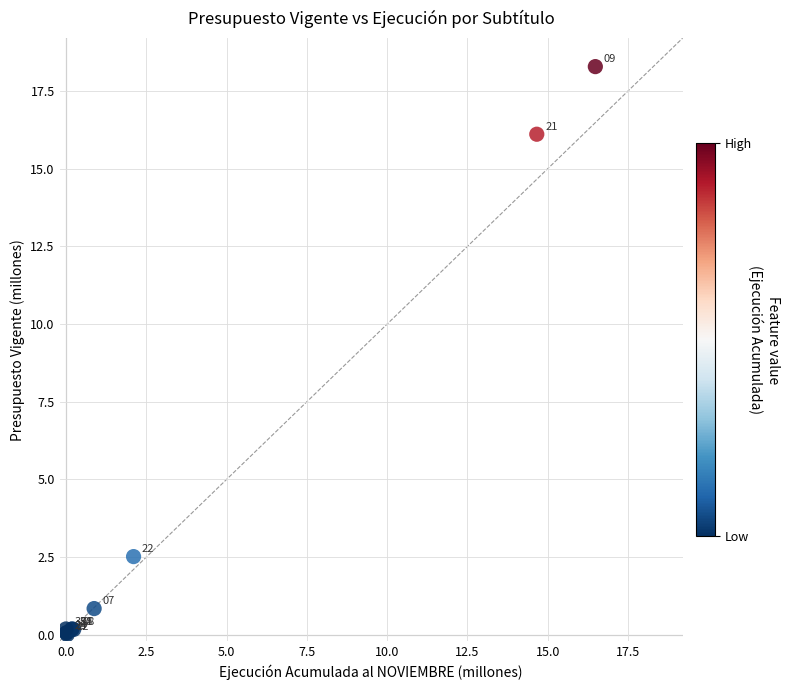

What Y value in the scatter plot is closest to 9?

2.5